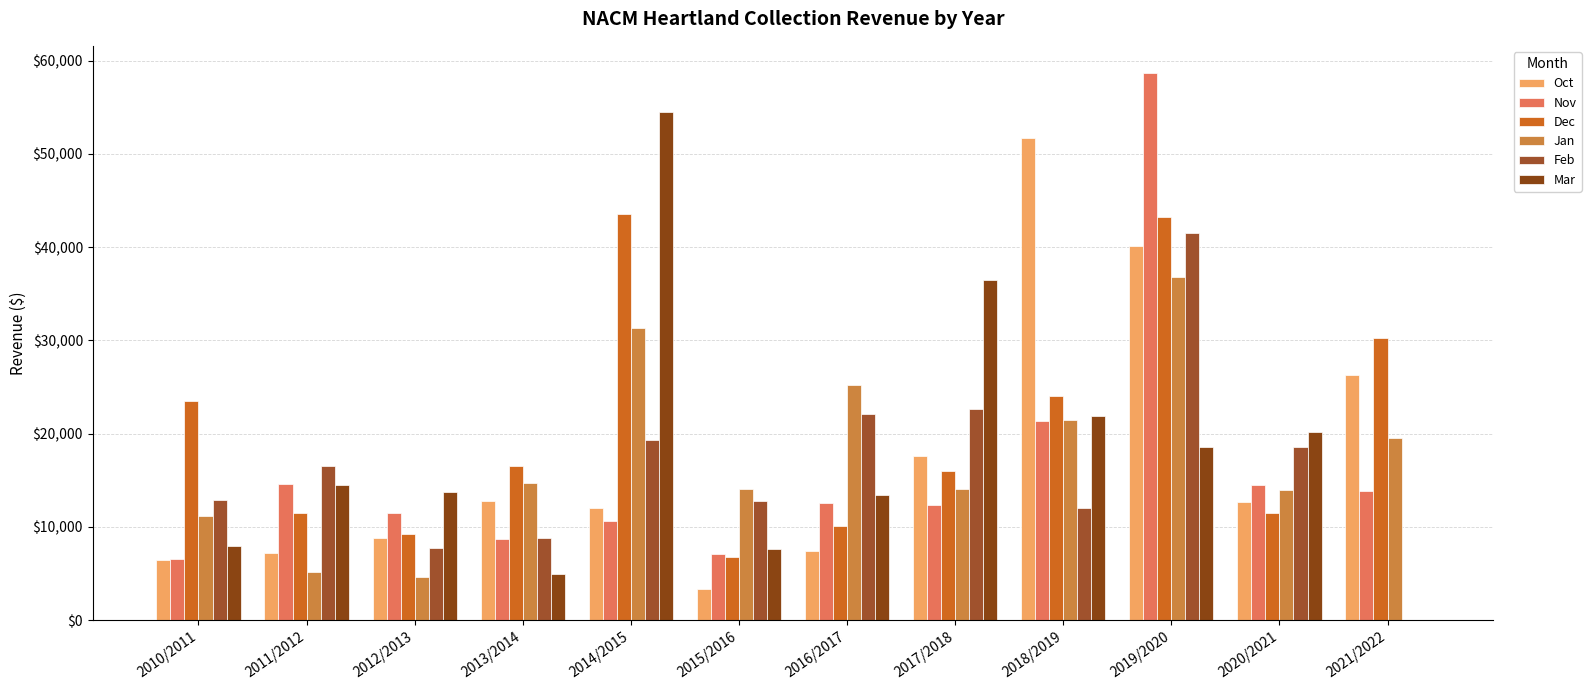

Which category has the lowest value across all series?

2021/2022